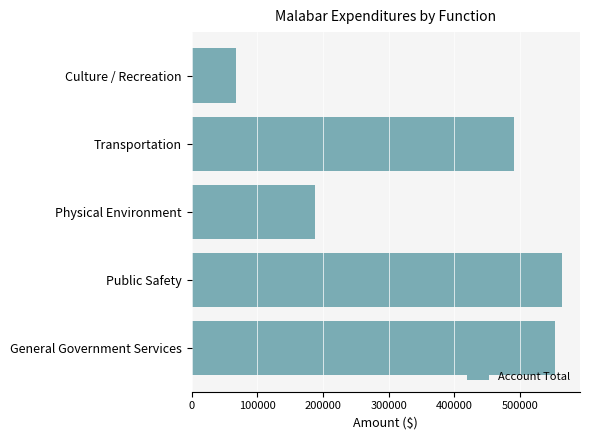

Rank the categories by value from highest to lowest.

Public Safety, General Government Services, Transportation, Physical Environment, Culture / Recreation